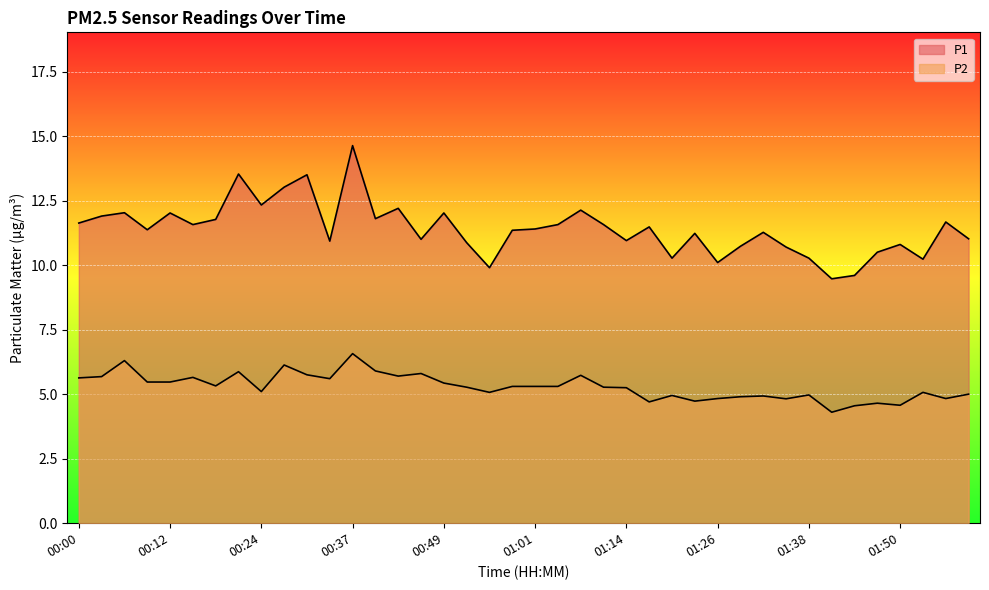

True or false: P1 has a value of 8.6 at 00:31.

False